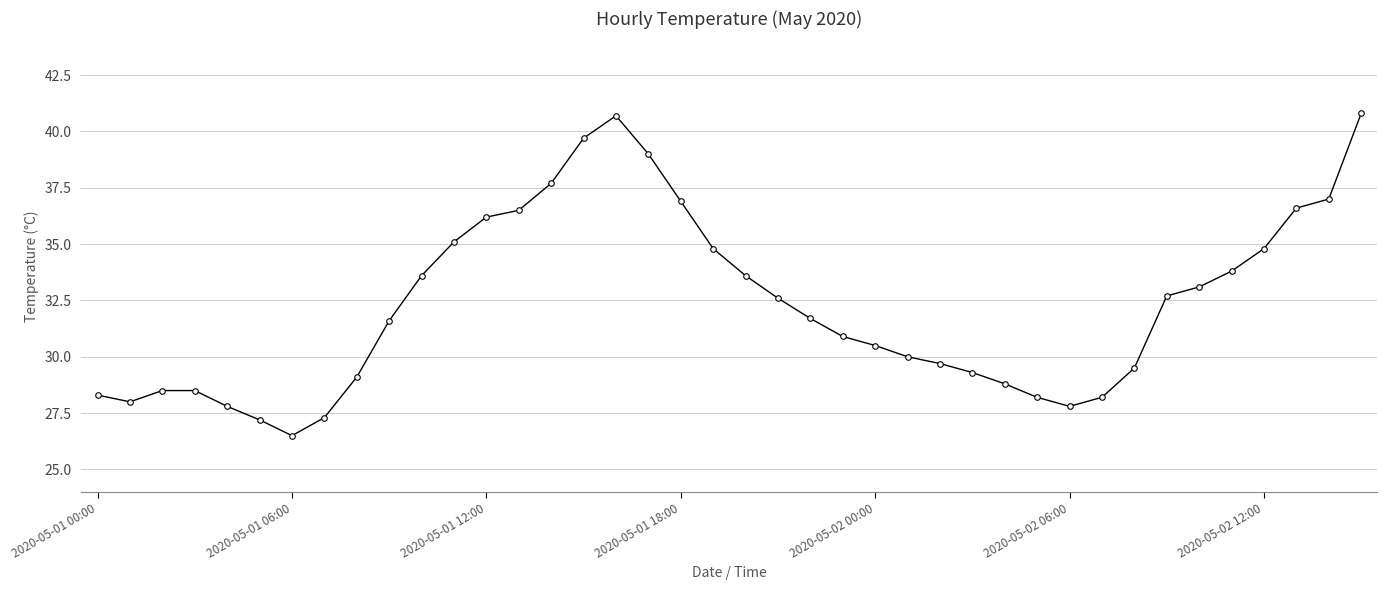

True or false: the data has more than 0 interior local peaks.

True